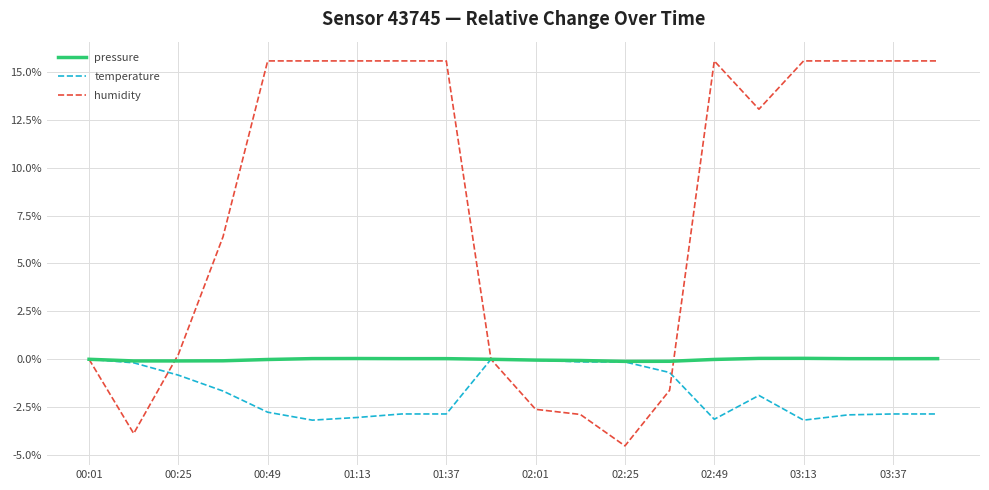

What is the difference between the second highest and minimum values in the humidity series?

20.1